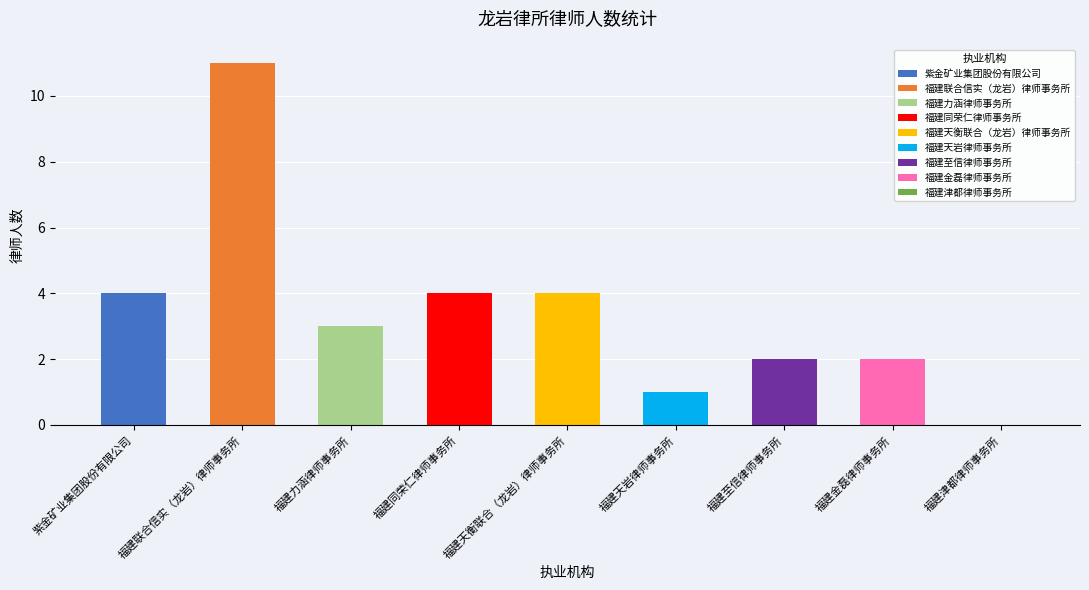

What is the change in value from 紫金矿业集团股份有限公司 to 福建天岩律师事务所?

-3